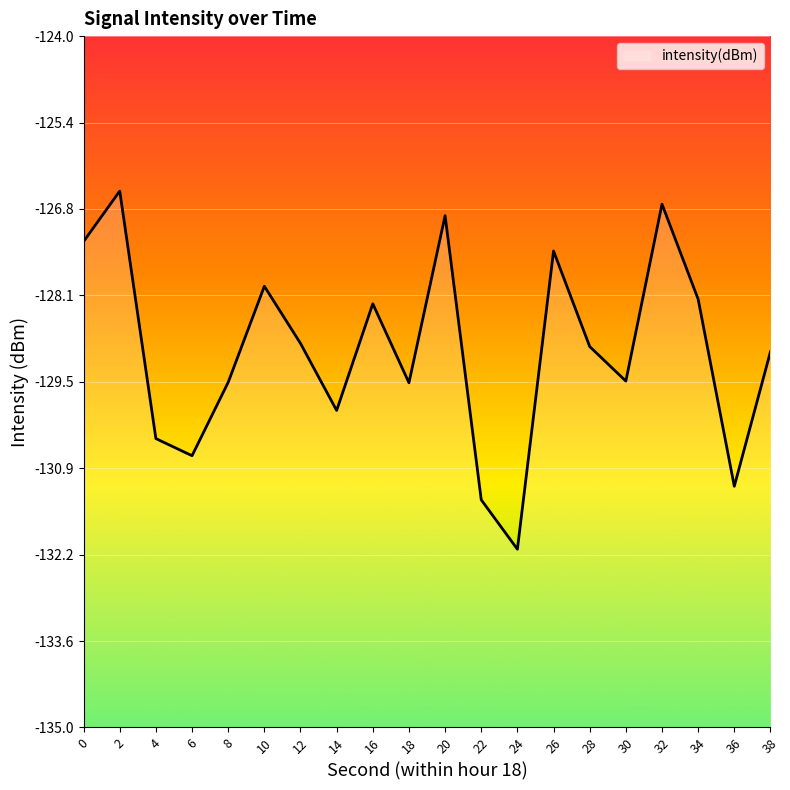

Where is the first local minimum?

6